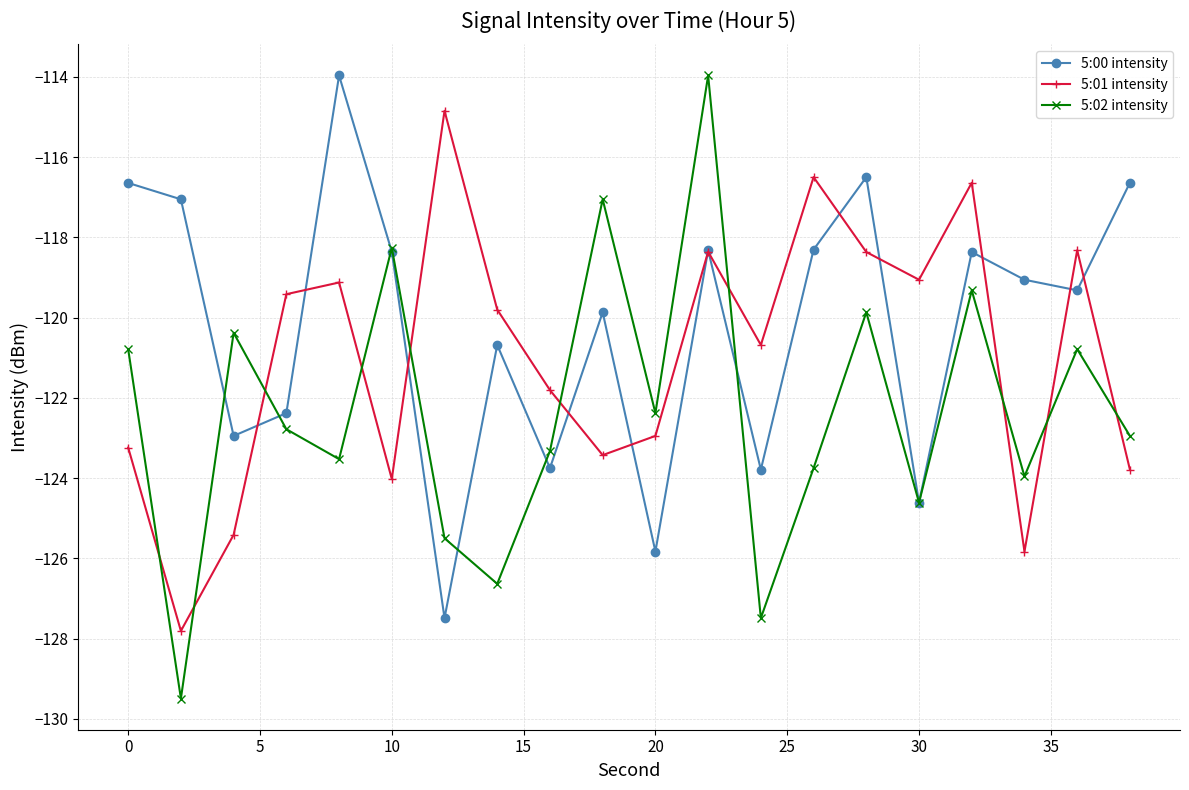

Rank the series by their average value, from highest to lowest.

5:00 intensity, 5:01 intensity, 5:02 intensity